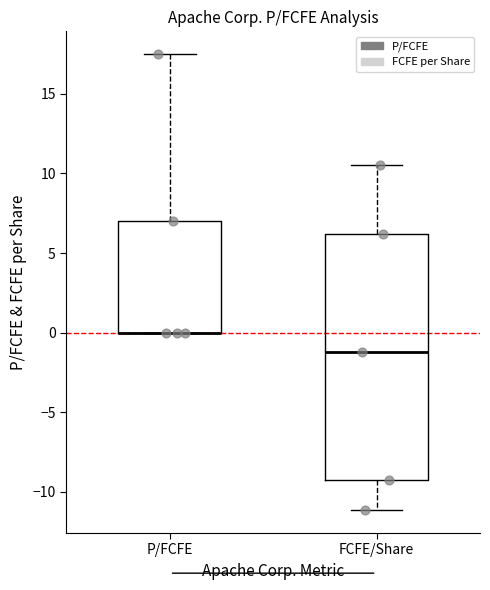

Reading left to right, read every box against the y-axis: the position of its median line, the range the box covers, and the ends of its whiskers. The values are not printed on the chart, so give them approximately, as read against the axis.

P/FCFE: median 0.0 (drawn on the box's lower edge), box 0.0 to 7.0, whiskers 0.0 to 17.5
FCFE/Share: median -1.0, box -9.5 to 6.0, whiskers -11.0 to 10.5